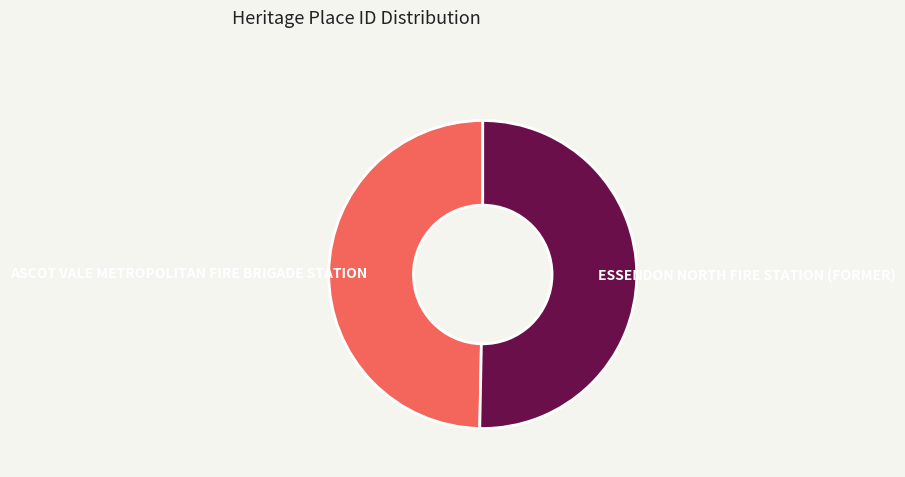

Between ASCOT VALE METROPOLITAN FIRE BRIGADE STATION and ESSENDON NORTH FIRE STATION (FORMER), which is larger?

ESSENDON NORTH FIRE STATION (FORMER)